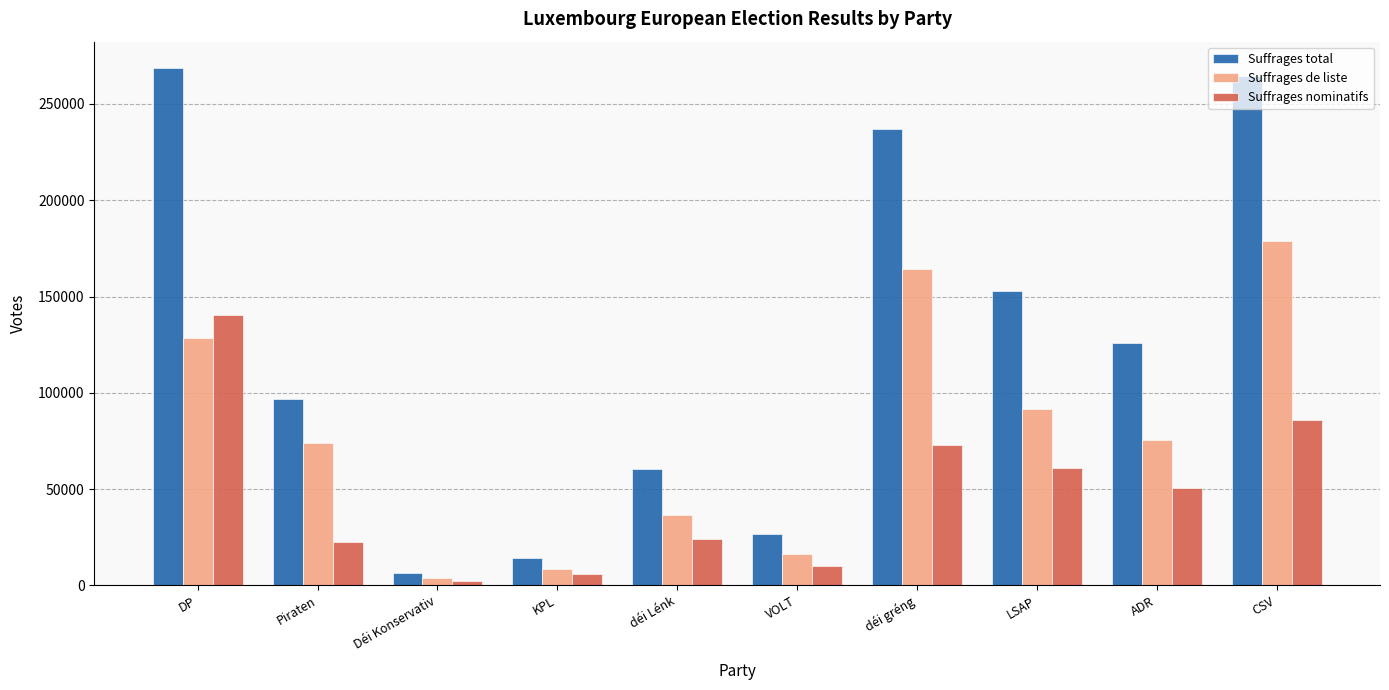

Which series changed the most between DP and déi gréng?

Suffrages nominatifs